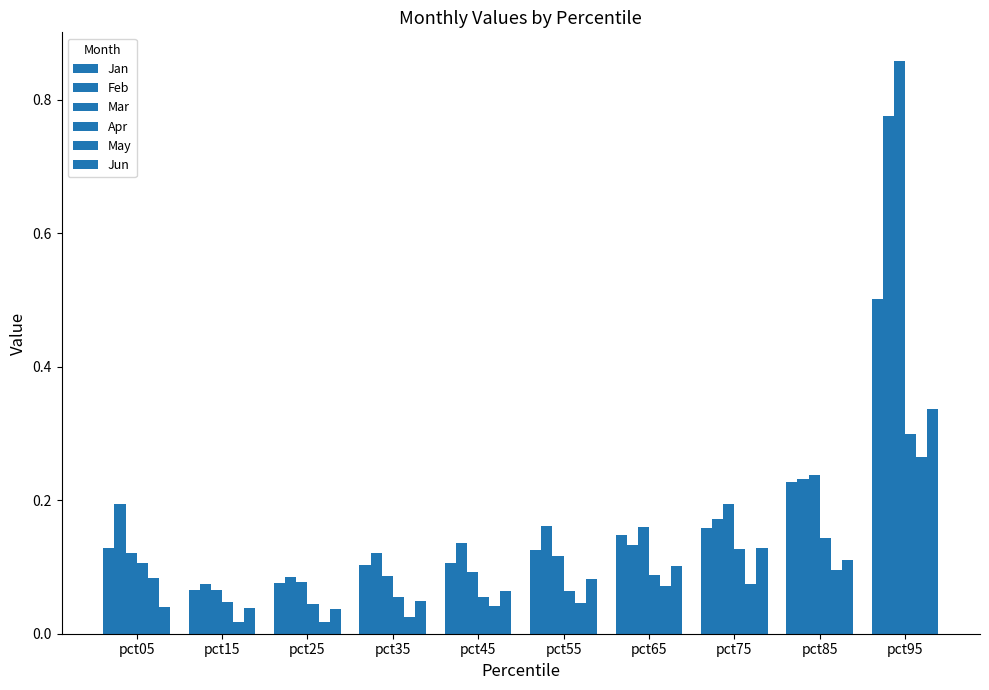

Reading right to left, extract all data points from this chart.

Jan: 0.5	0.2	0.2	0.1	0.1	0.1	0.1	0.1	0.1	0.1
Feb: 0.8	0.2	0.2	0.1	0.2	0.1	0.1	0.1	0.1	0.2
Mar: 0.9	0.2	0.2	0.2	0.1	0.1	0.1	0.1	0.1	0.1
Apr: 0.3	0.1	0.1	0.1	0.1	0.1	0.1	0.0	0.0	0.1
May: 0.3	0.1	0.1	0.1	0.0	0.0	0.0	0.0	0.0	0.1
Jun: 0.3	0.1	0.1	0.1	0.1	0.1	0.0	0.0	0.0	0.0